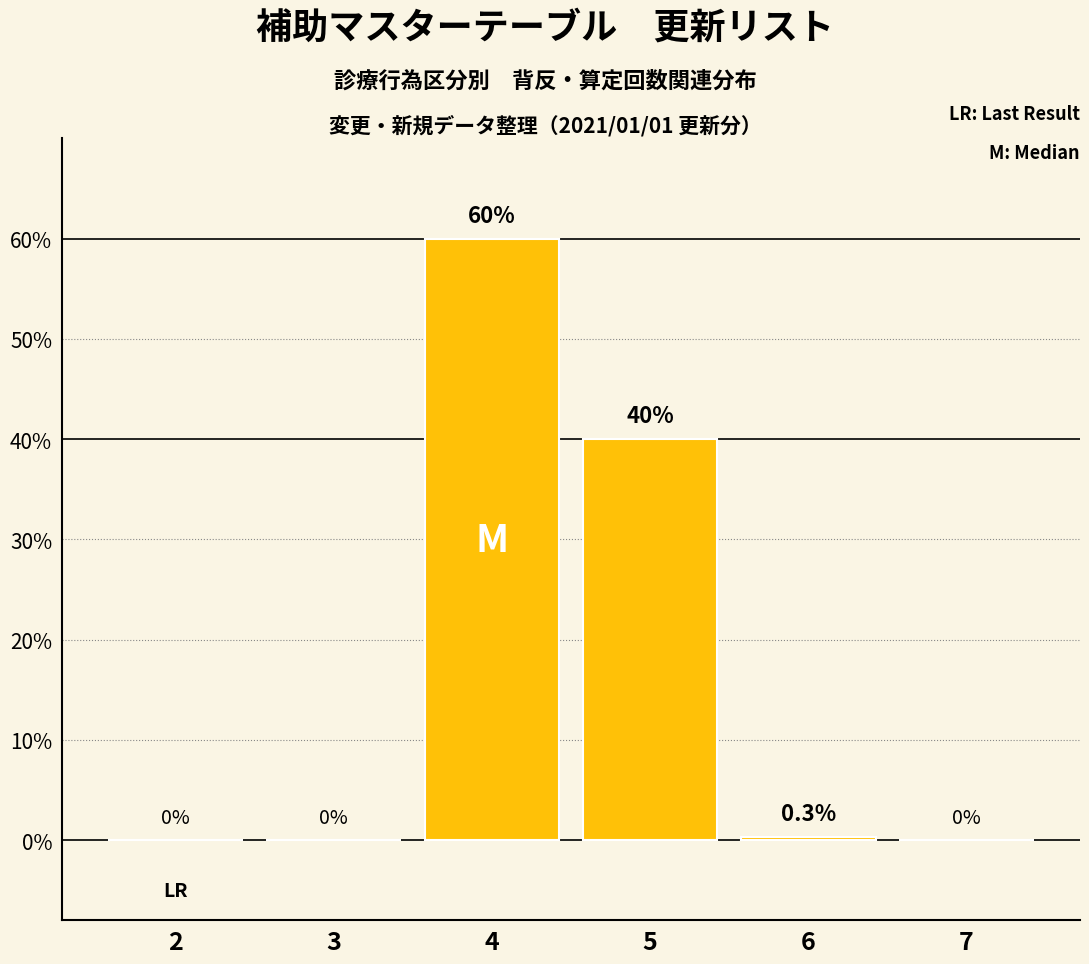

What value does the data have at 6?

0.3